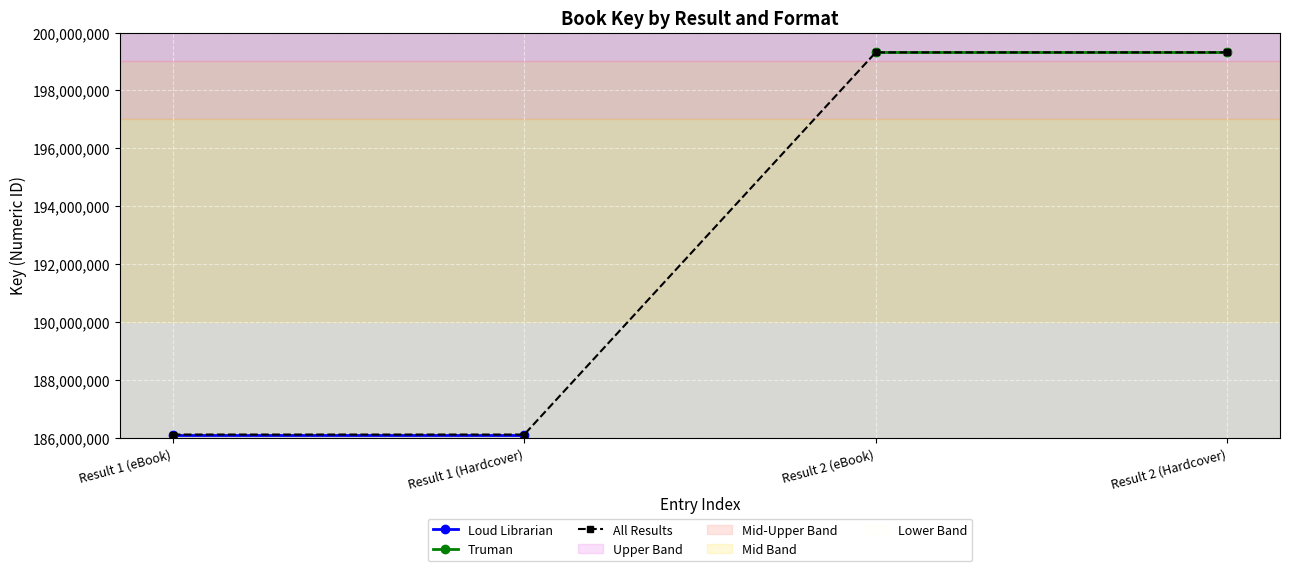

What is the greatest value displayed?

199315028